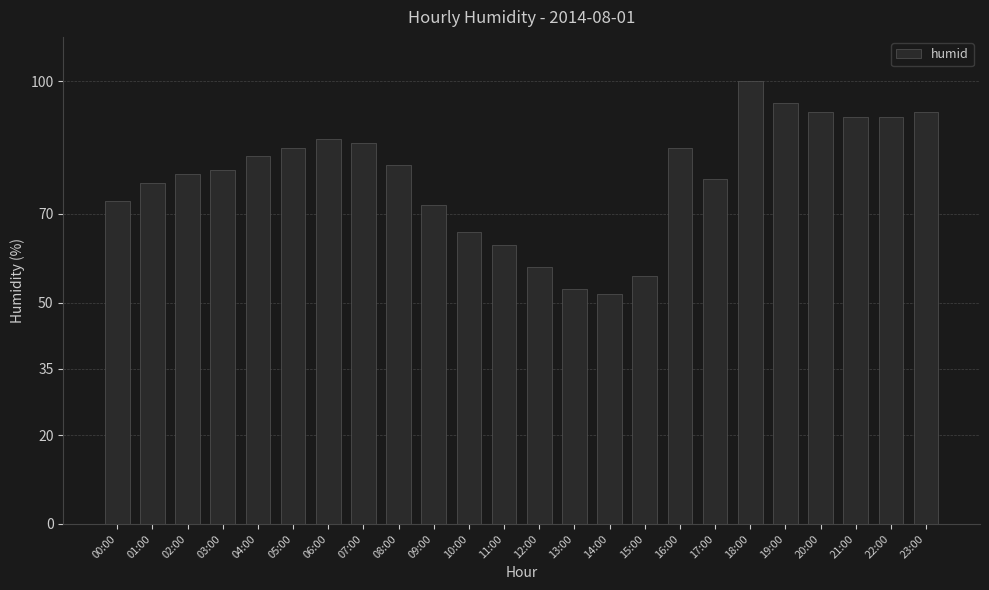

True or false: the data shows 155 at 19:00.

False